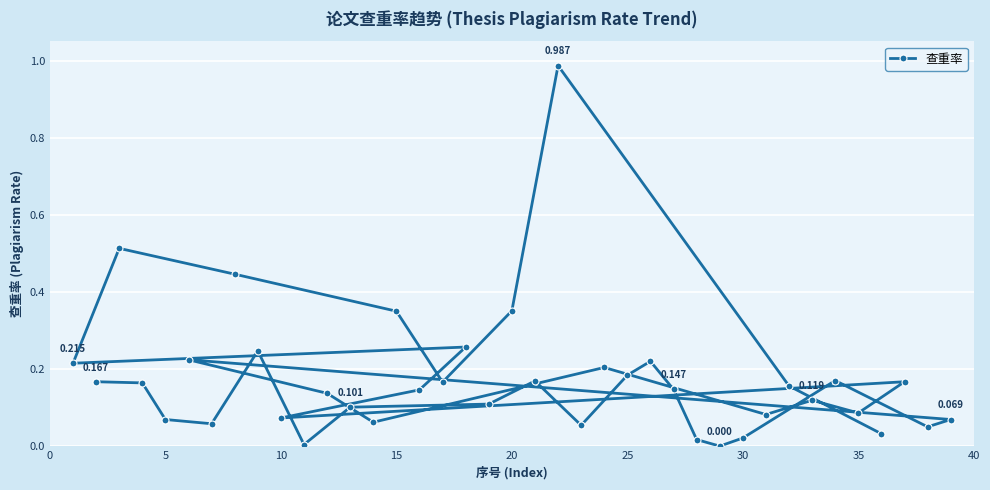

How many series are shown in this chart?

1